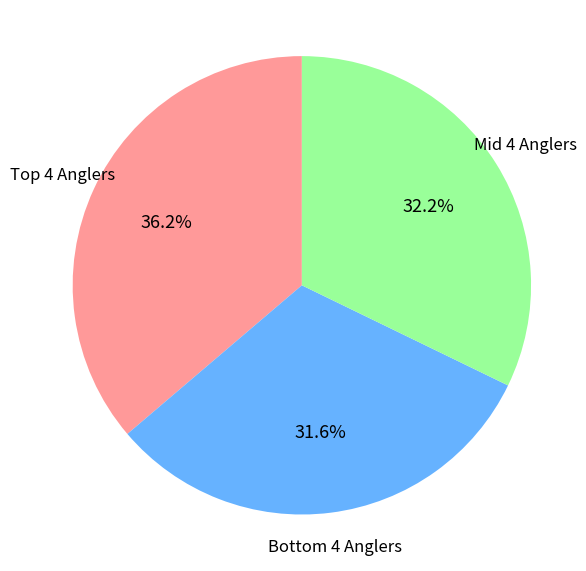

Is there any slice that represents more than half of the pie?

No